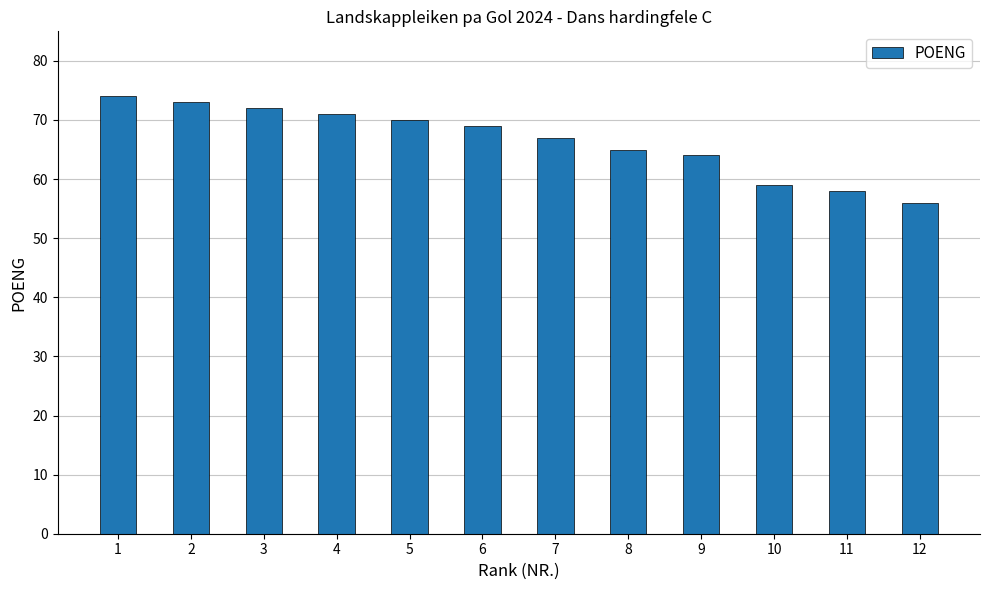

What is the difference between the maximum and minimum values?

18